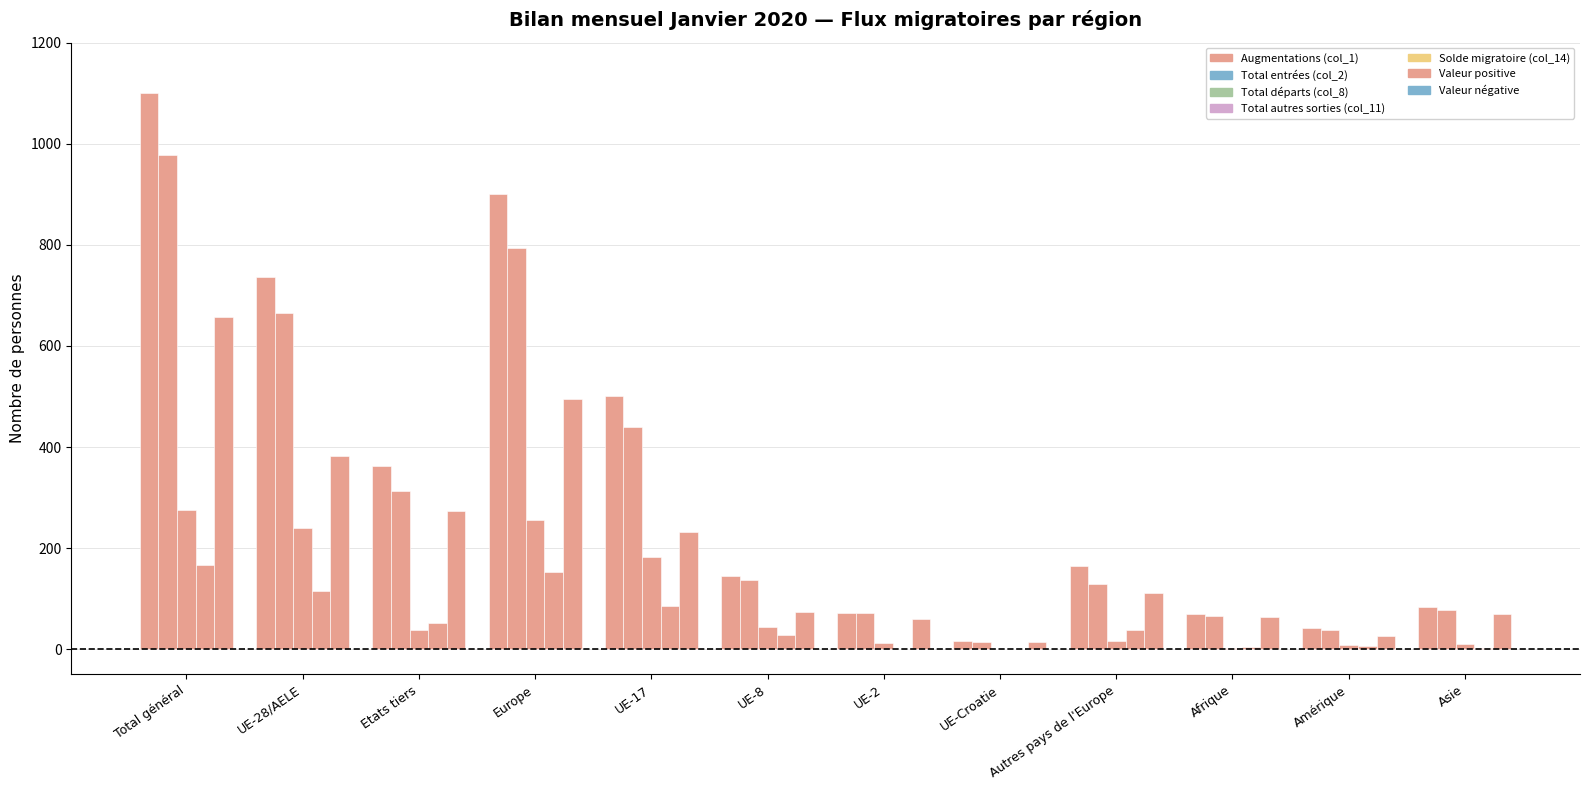

The Augmentations (col_1) series shows 118 at UE-2. True or false?

False